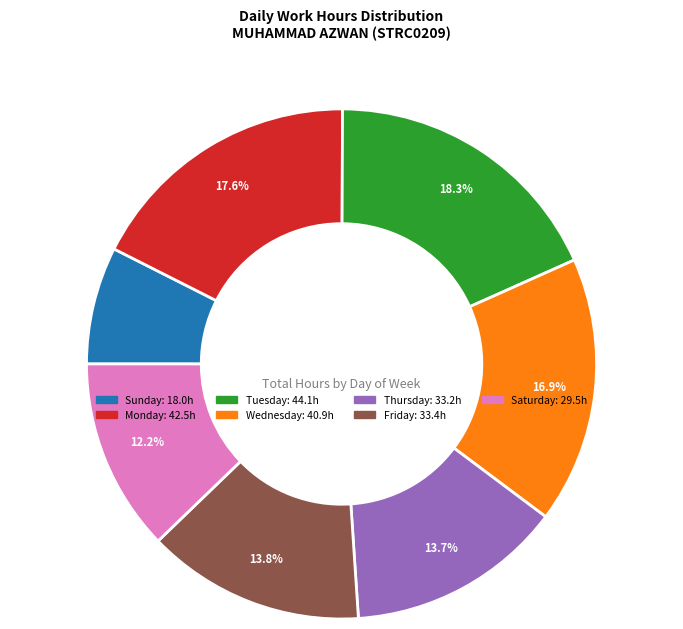

Does any single category account for the majority?

No